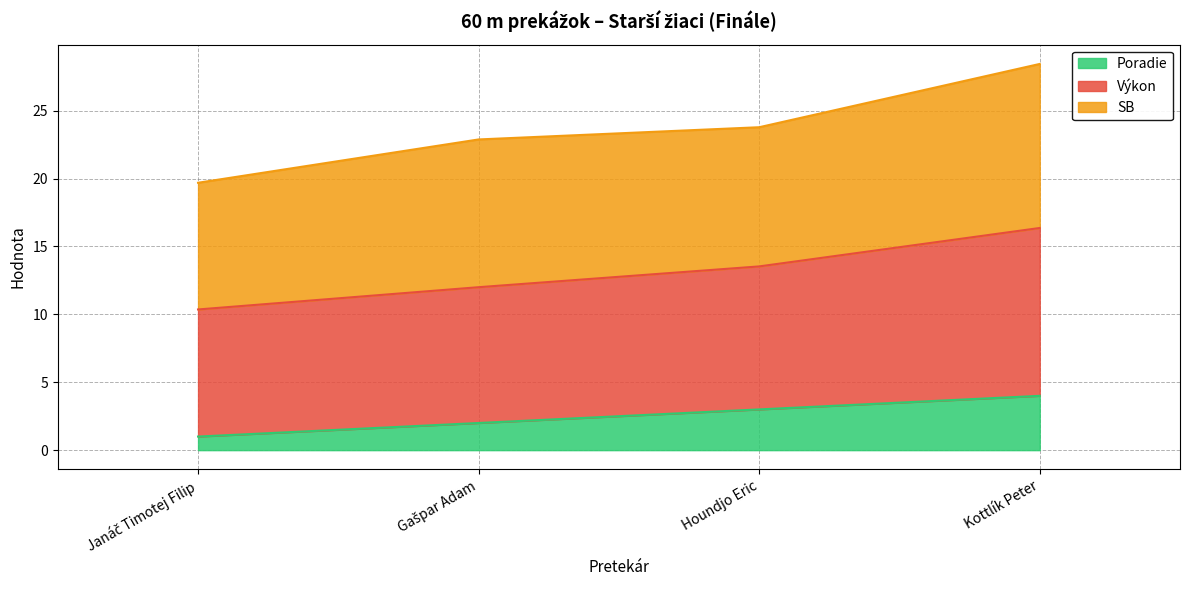

What is the total value across all series at Kottlík Peter?

28.4